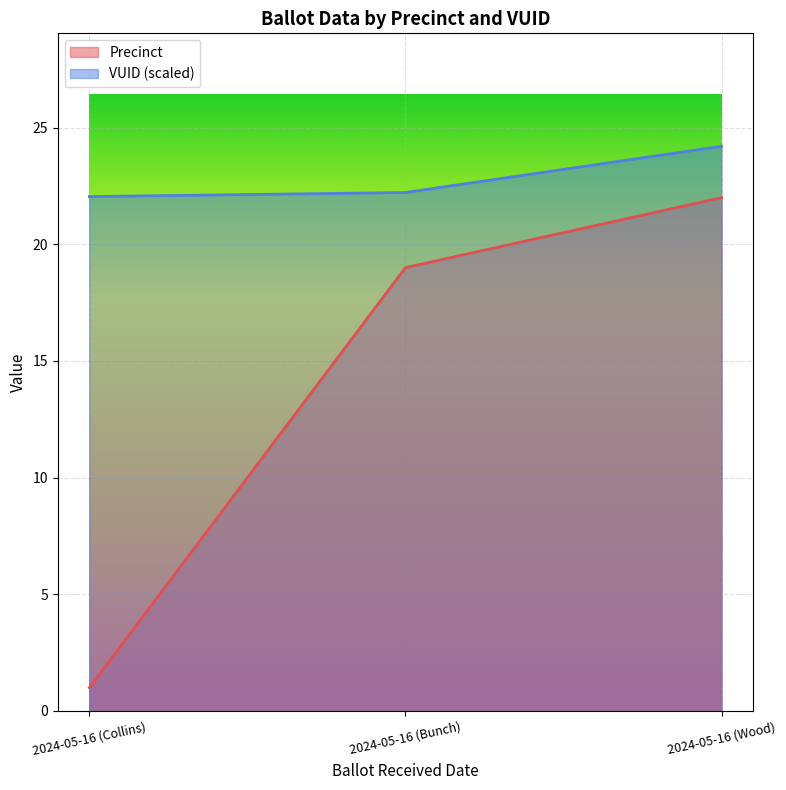

Does the chart display data point markers on the line(s)?

No